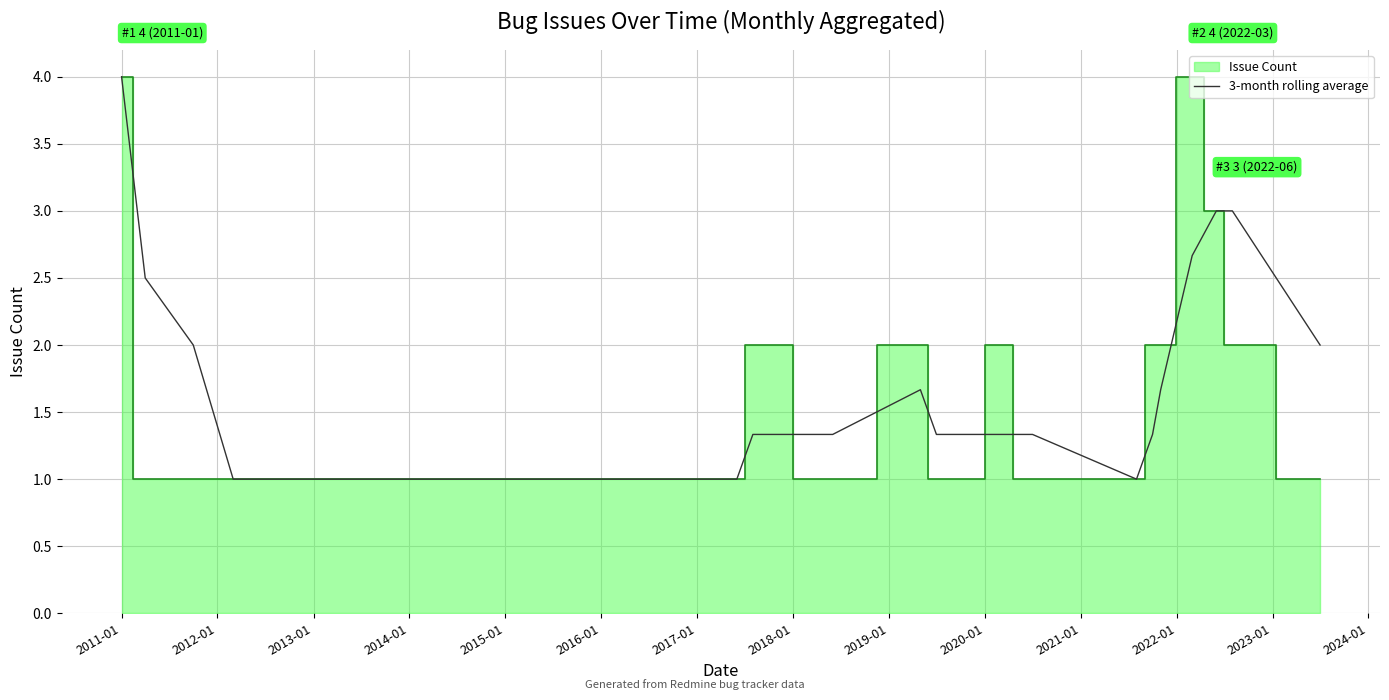

What is the highest value of the 3-month rolling average series?

4.0